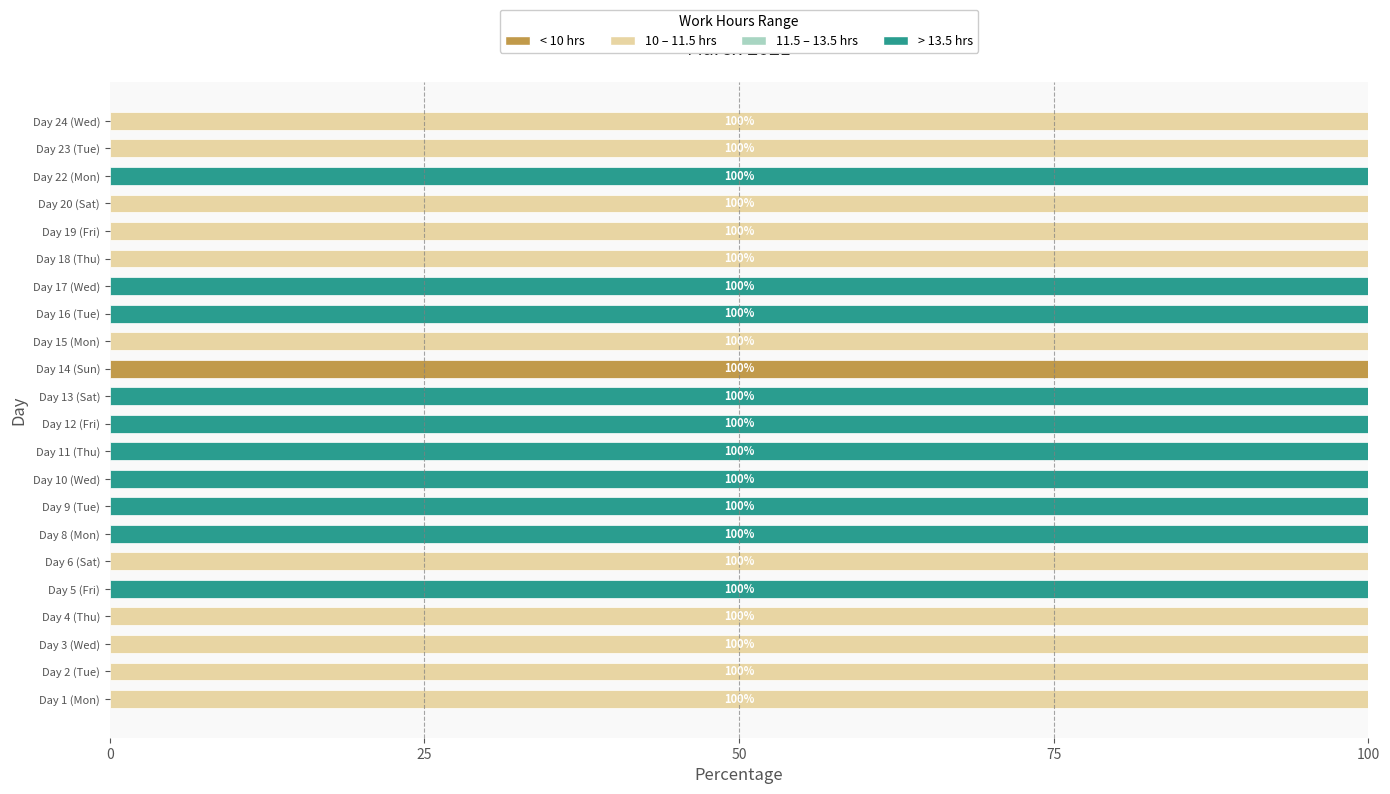

What is the maximum value for < 10 hrs?

100